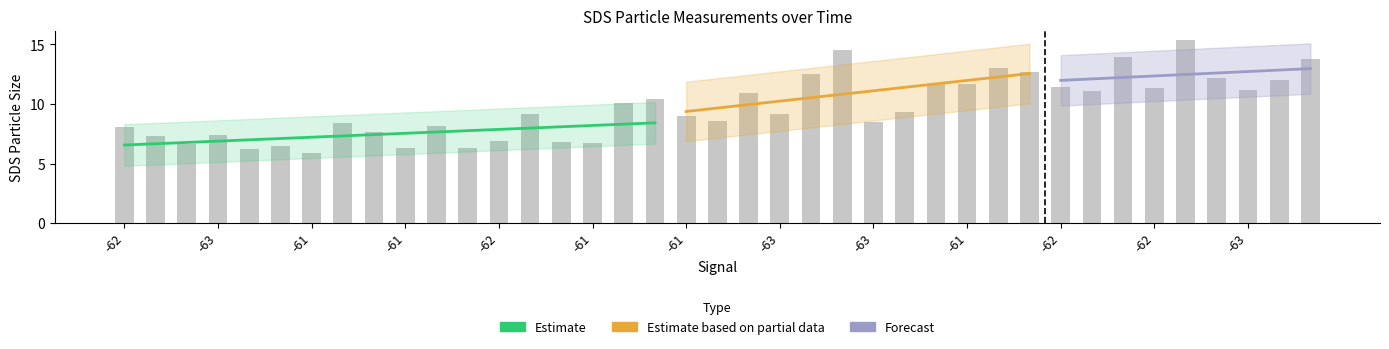

What is the change in value from -61 to -63?

+1.2